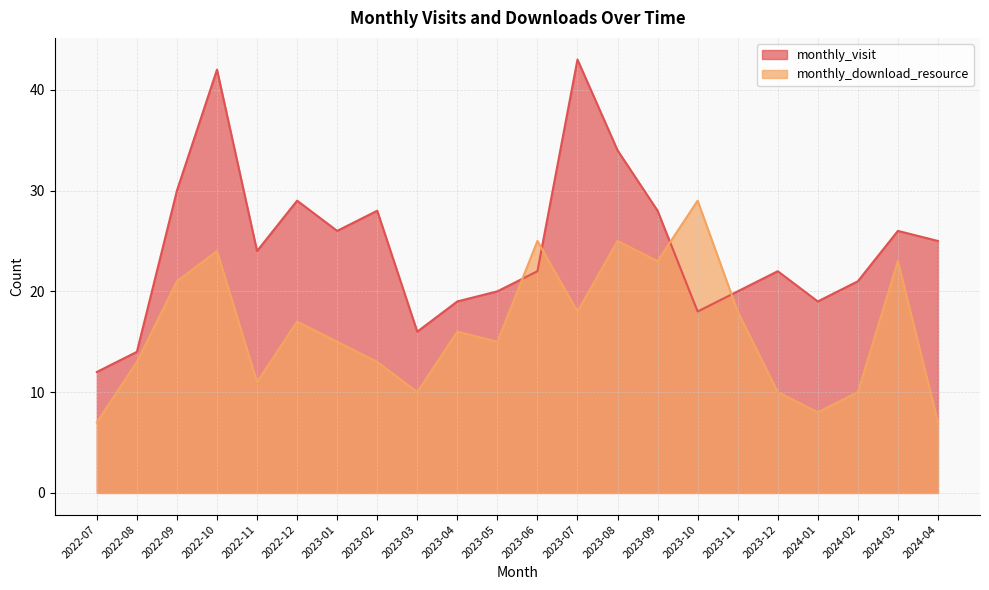

The monthly_visit series shows 24 at 2022-11. True or false?

True